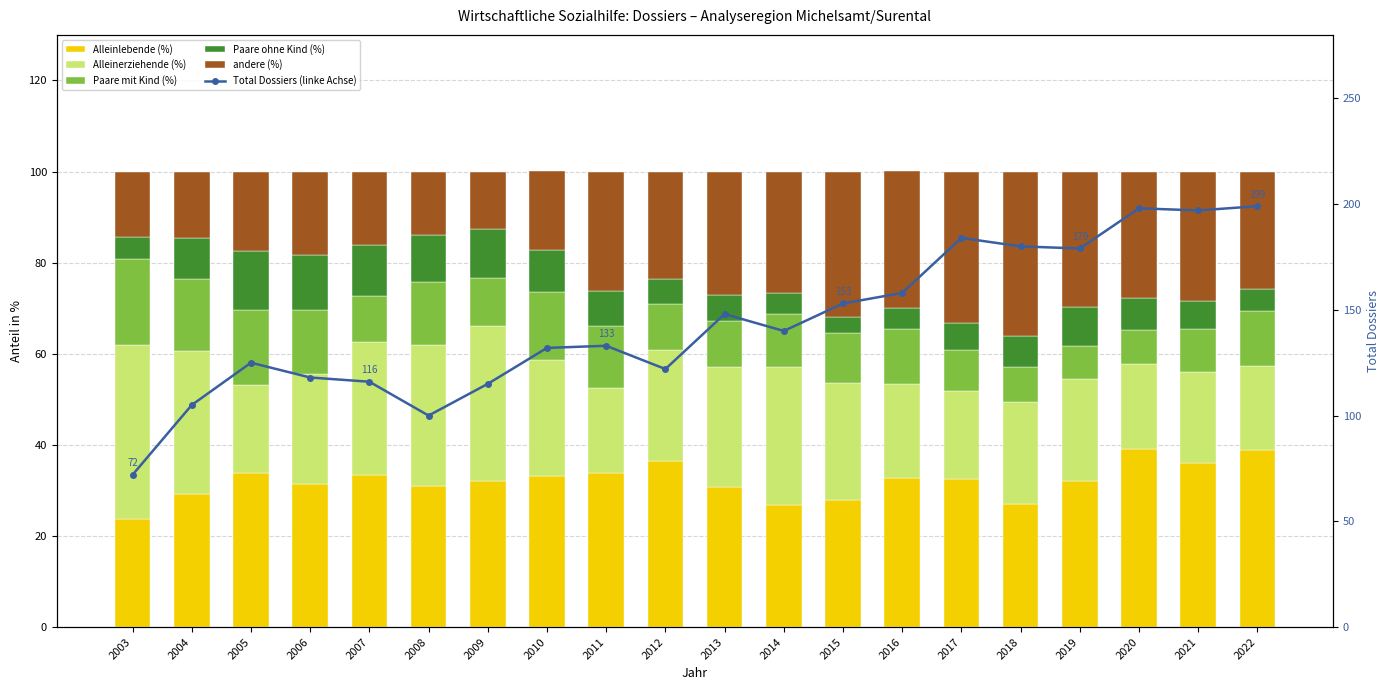

Is it true that Paare mit Kind (%) equals 7.3 at 2019?

True